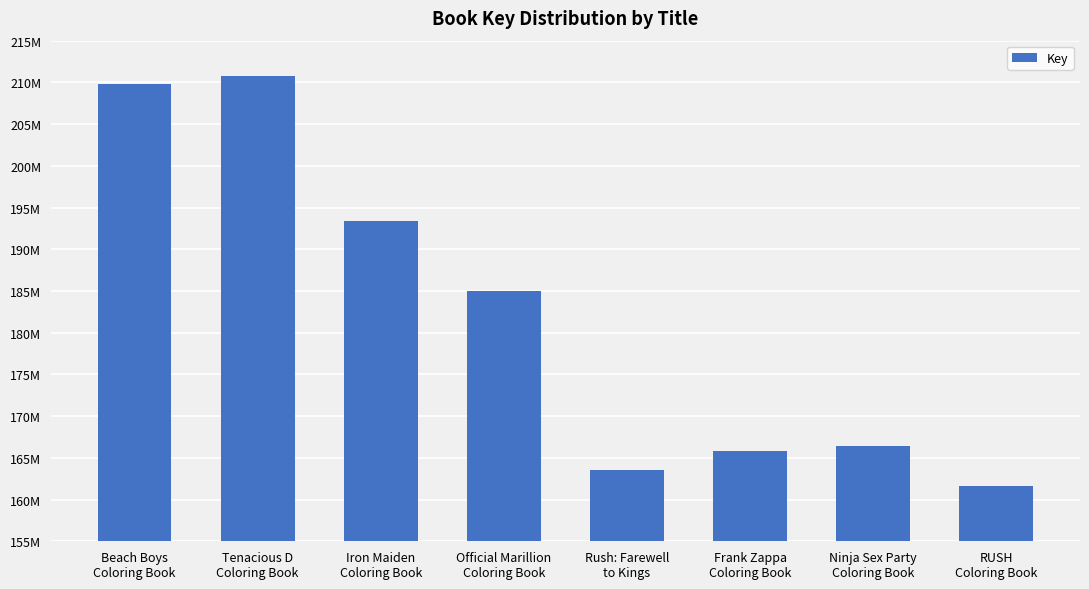

Which has a higher value, Official Marillion
Coloring Book or Beach Boys
Coloring Book?

Beach Boys
Coloring Book